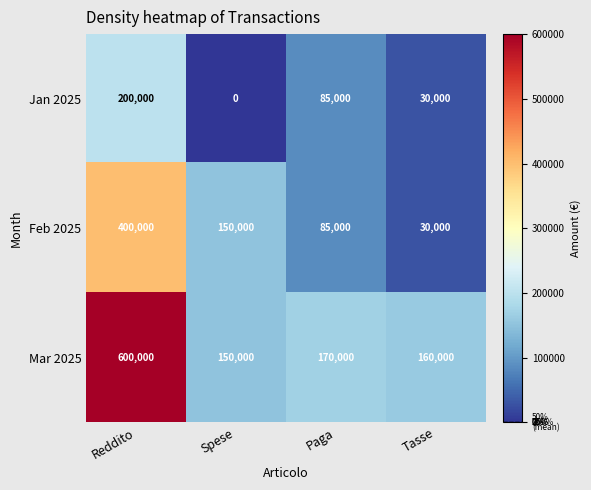

The value of Mar 2025 at Paga is 50876. True or false?

False